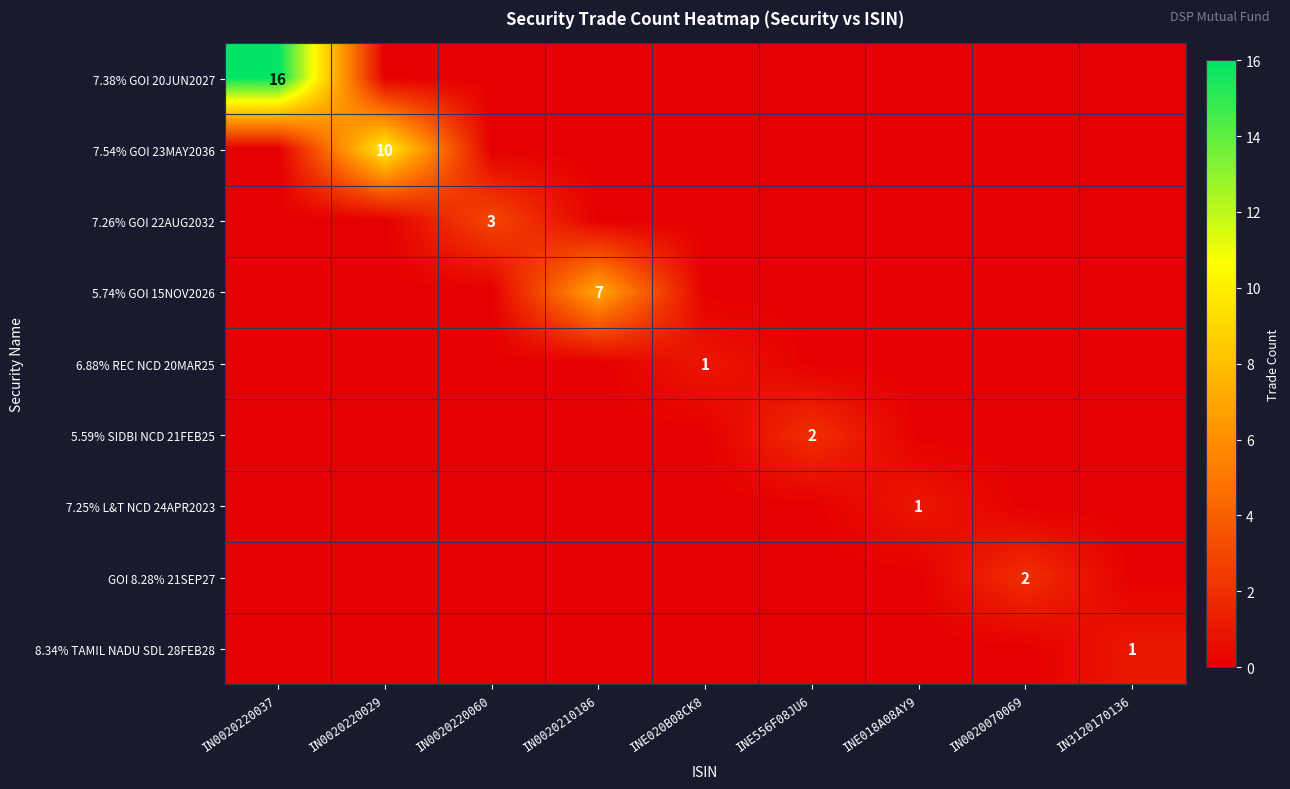

The 6.88% REC NCD 20MAR25 series shows 1 at INE020B08CK8. True or false?

True